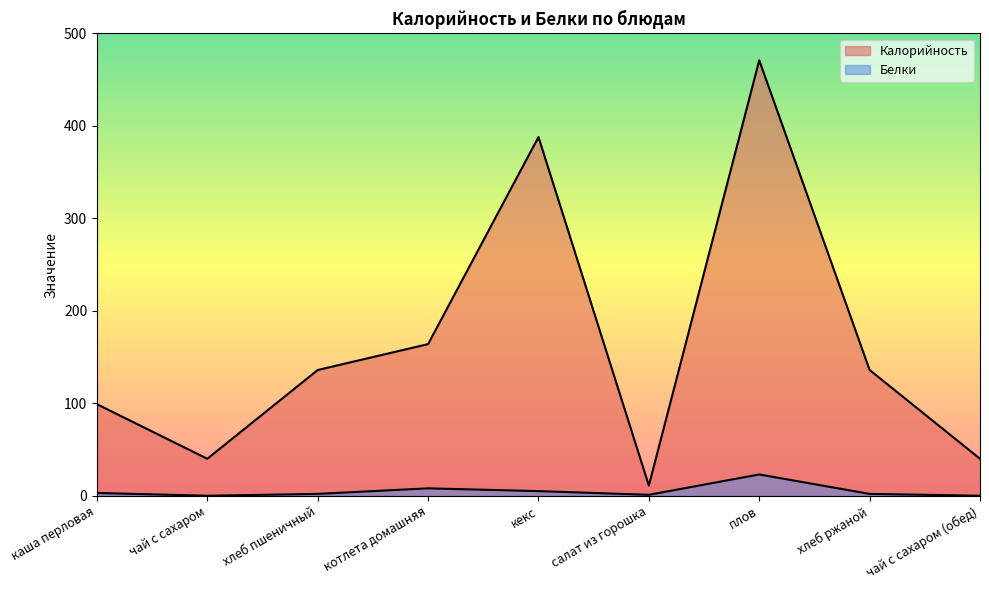

How many data points in Калорийность are above 136?

3